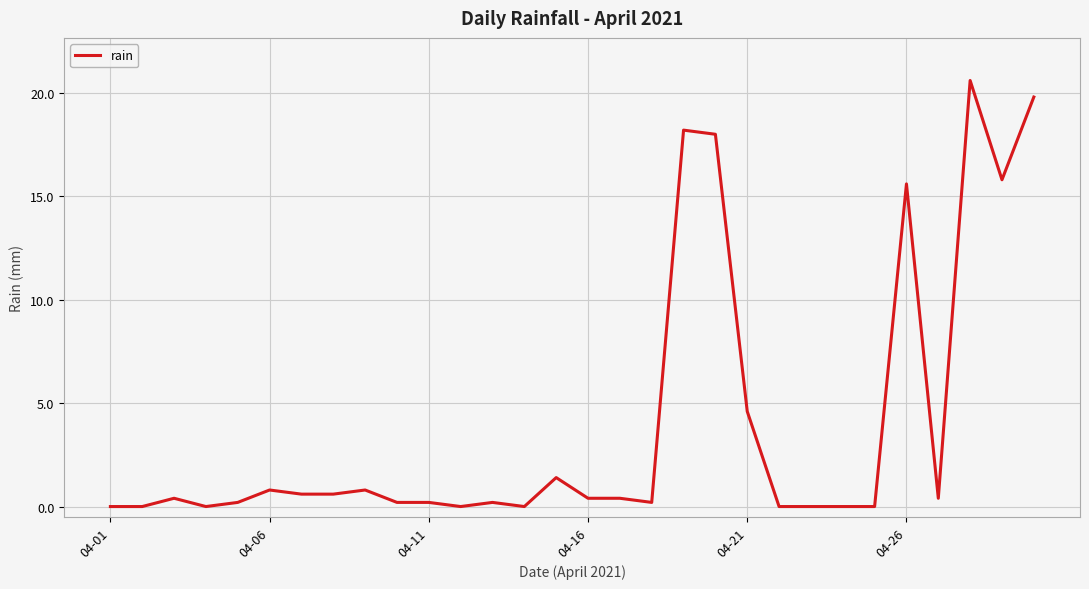

What is the difference between the maximum and minimum values?

20.6